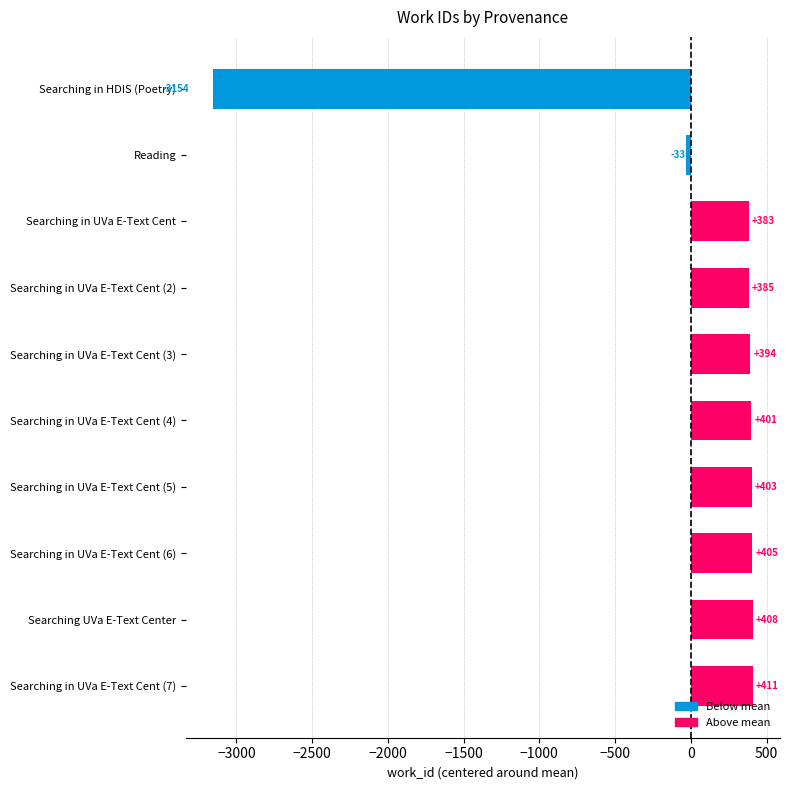

How many bars are there in total?

10